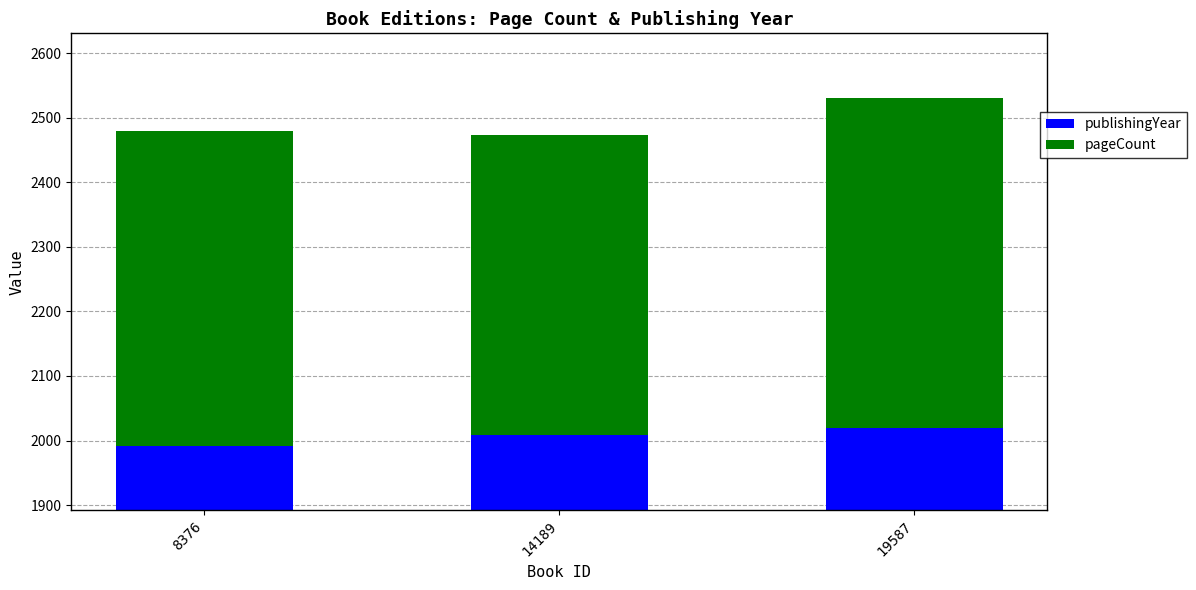

What is the sum of the pageCount values at 8376 and 19587?

1000